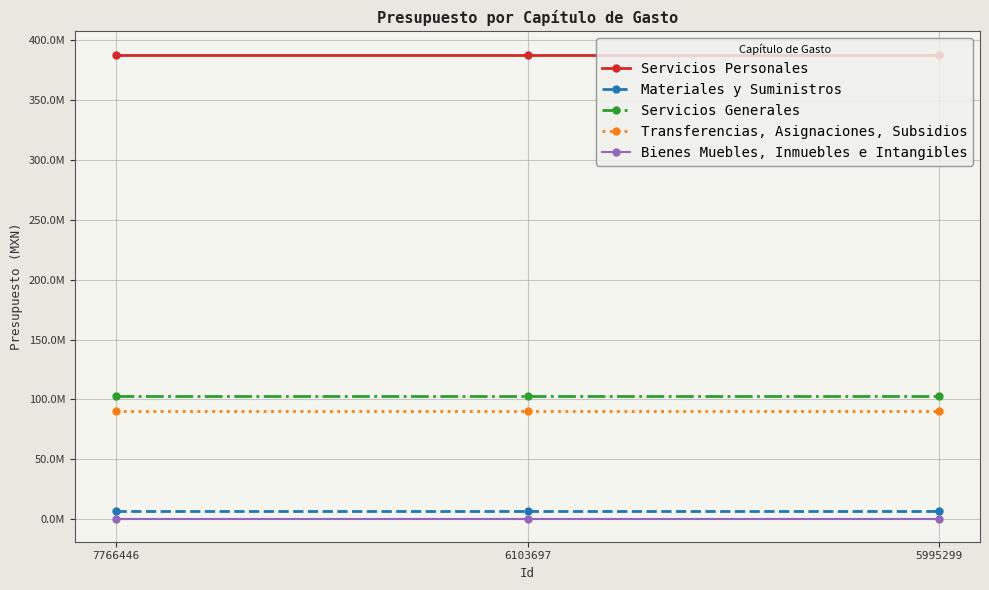

Is the value of Transferencias, Asignaciones, Subsidios at 6103697 greater than the value of Servicios Generales at 5995299?

No